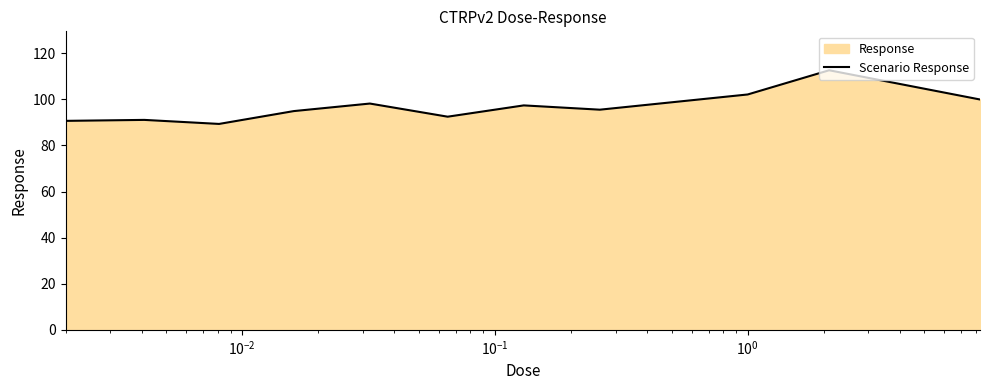

What is the smallest value displayed?

89.3